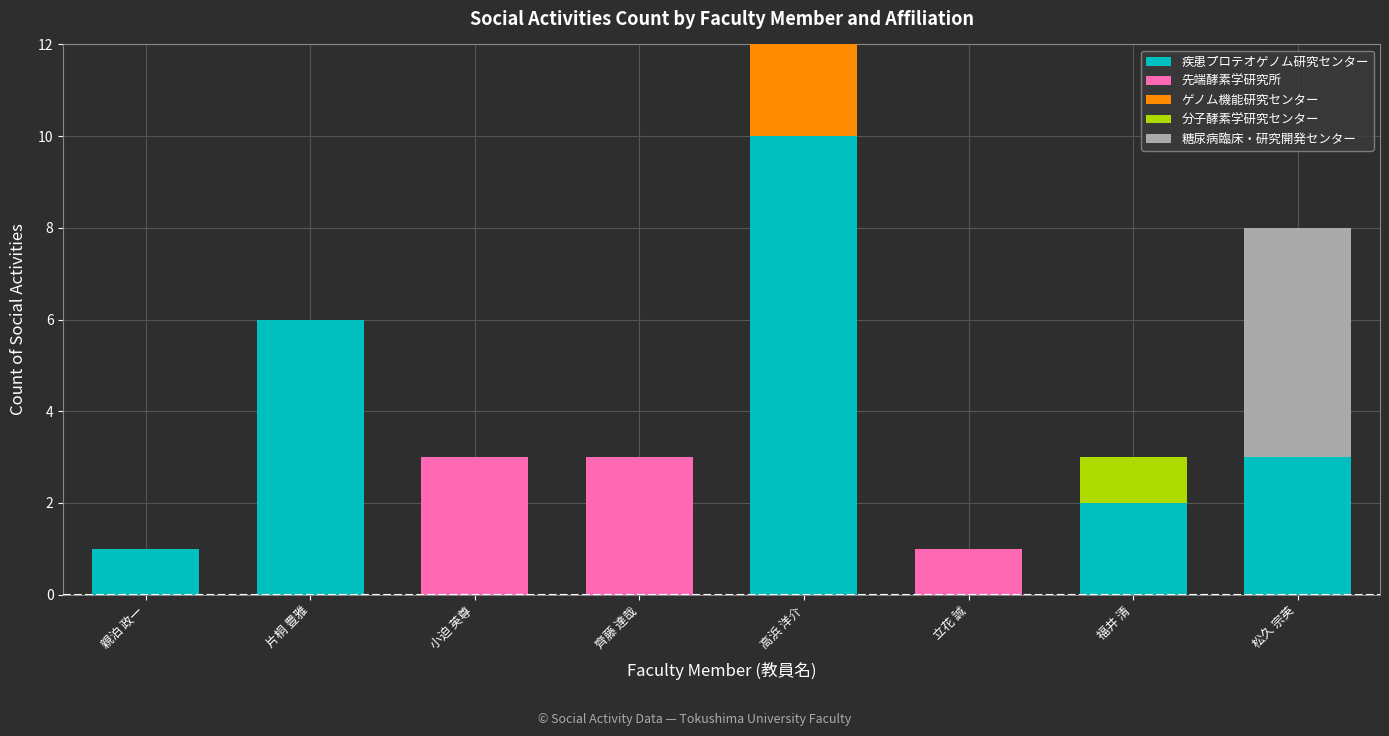

What value does the 疾患プロテオゲノム研究センター series have at 高浜 洋介?

10